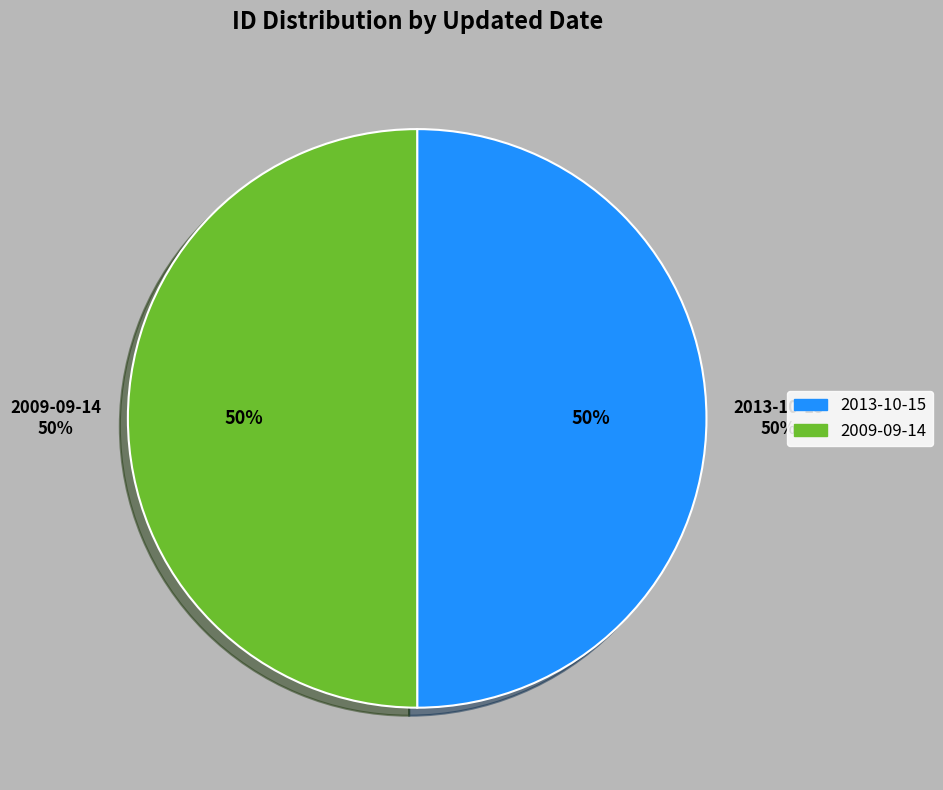

What percentage do 2009-09-14 and 2013-10-15 together represent?

100.0%